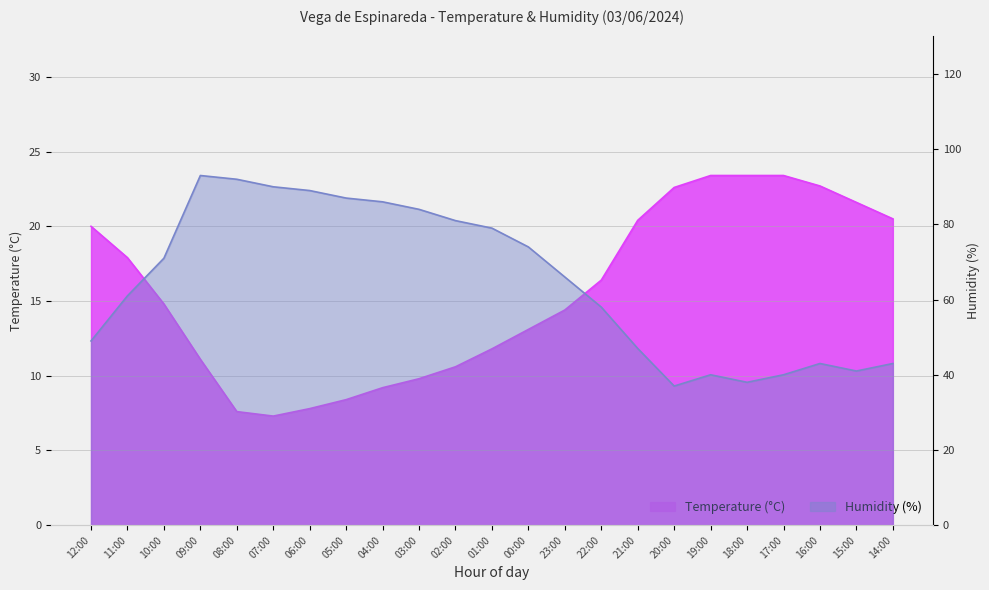

Reading right to left, what are all the values shown in this chart?

Temperature (°C): 14:00=20.5	15:00=21.6	16:00=22.7	17:00=23.4	18:00=23.4	19:00=23.4	20:00=22.6	21:00=20.4	22:00=16.4	23:00=14.4	00:00=13.1	01:00=11.8	02:00=10.6	03:00=9.8	04:00=9.2	05:00=8.4	06:00=7.8	07:00=7.3	08:00=7.6	09:00=11.1	10:00=14.8	11:00=17.9	12:00=20.0
Humidity (%): 14:00=43.0	15:00=41.0	16:00=43.0	17:00=40.0	18:00=38.0	19:00=40.0	20:00=37.0	21:00=47.0	22:00=58.0	23:00=66.0	00:00=74.0	01:00=79.0	02:00=81.0	03:00=84.0	04:00=86.0	05:00=87.0	06:00=89.0	07:00=90.0	08:00=92.0	09:00=93.0	10:00=71.0	11:00=61.0	12:00=49.0